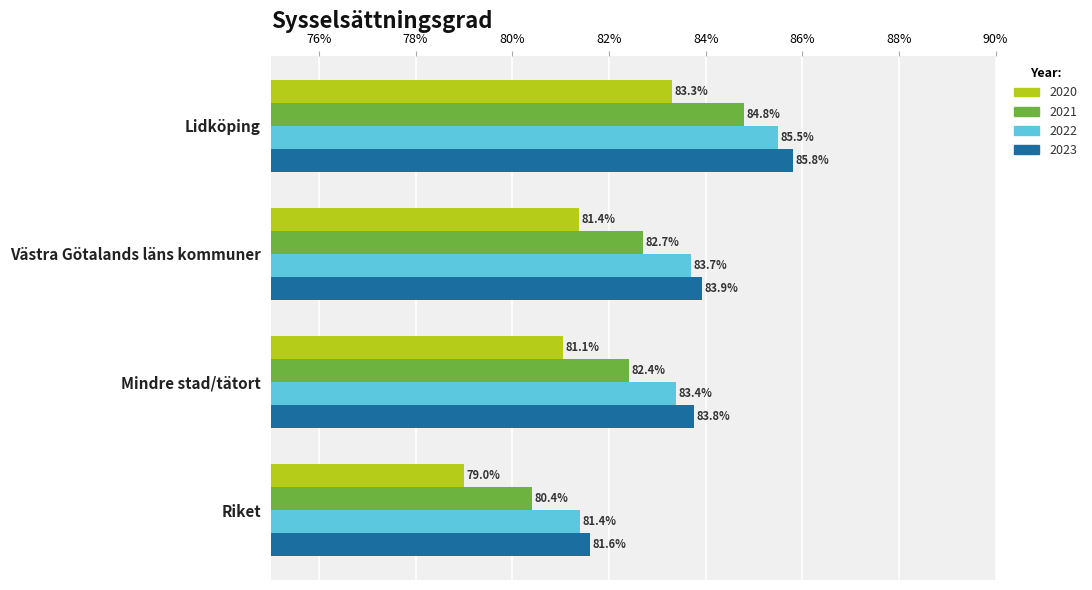

Which series has the largest range (max minus min)?

2021